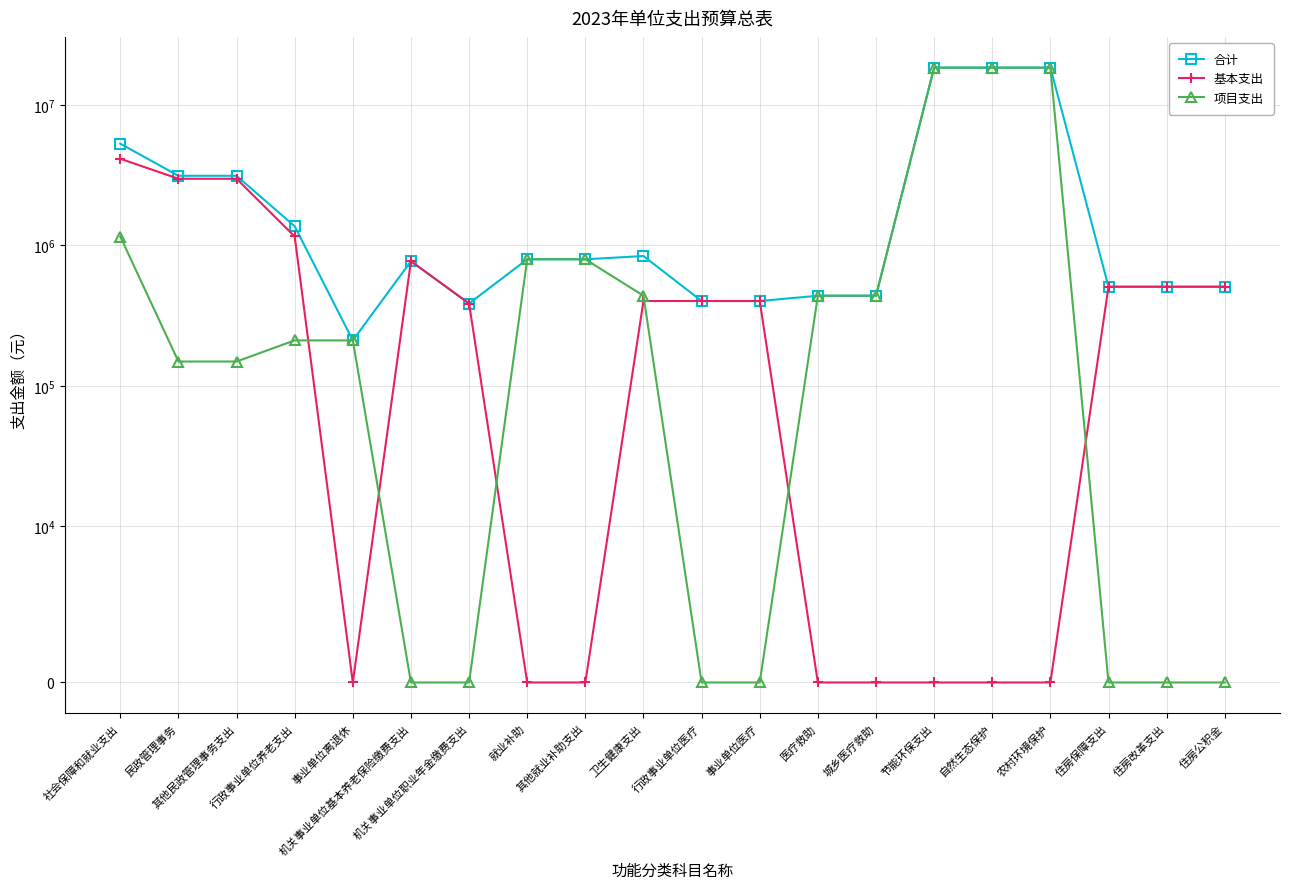

Reading left to right, what are all the values shown in this chart?

合计: 社会保障和就业支出=5290000	民政管理事务=3127100	其他民政管理事务支出=3127100	行政事业单位养老支出=1367100	事业单位离退休=210600	机关事业单位基本养老保险缴费支出=771000	机关事业单位职业年金缴费支出=385500	就业补助=795800	其他就业补助支出=795800	卫生健康支出=839500	行政事业单位医疗=401600	事业单位医疗=401600	医疗救助=437900	城乡医疗救助=437900	节能环保支出=18400000	自然生态保护=18400000	农村环境保护=18400000	住房保障支出=507600	住房改革支出=507600	住房公积金=507600
基本支出: 社会保障和就业支出=4134600	民政管理事务=2978100	其他民政管理事务支出=2978100	行政事业单位养老支出=1156500	事业单位离退休=0	机关事业单位基本养老保险缴费支出=771000	机关事业单位职业年金缴费支出=385500	就业补助=0	其他就业补助支出=0	卫生健康支出=401600	行政事业单位医疗=401600	事业单位医疗=401600	医疗救助=0	城乡医疗救助=0	节能环保支出=0	自然生态保护=0	农村环境保护=0	住房保障支出=507600	住房改革支出=507600	住房公积金=507600
项目支出: 社会保障和就业支出=1155400	民政管理事务=149000	其他民政管理事务支出=149000	行政事业单位养老支出=210600	事业单位离退休=210600	机关事业单位基本养老保险缴费支出=0	机关事业单位职业年金缴费支出=0	就业补助=795800	其他就业补助支出=795800	卫生健康支出=437900	行政事业单位医疗=0	事业单位医疗=0	医疗救助=437900	城乡医疗救助=437900	节能环保支出=18400000	自然生态保护=18400000	农村环境保护=18400000	住房保障支出=0	住房改革支出=0	住房公积金=0